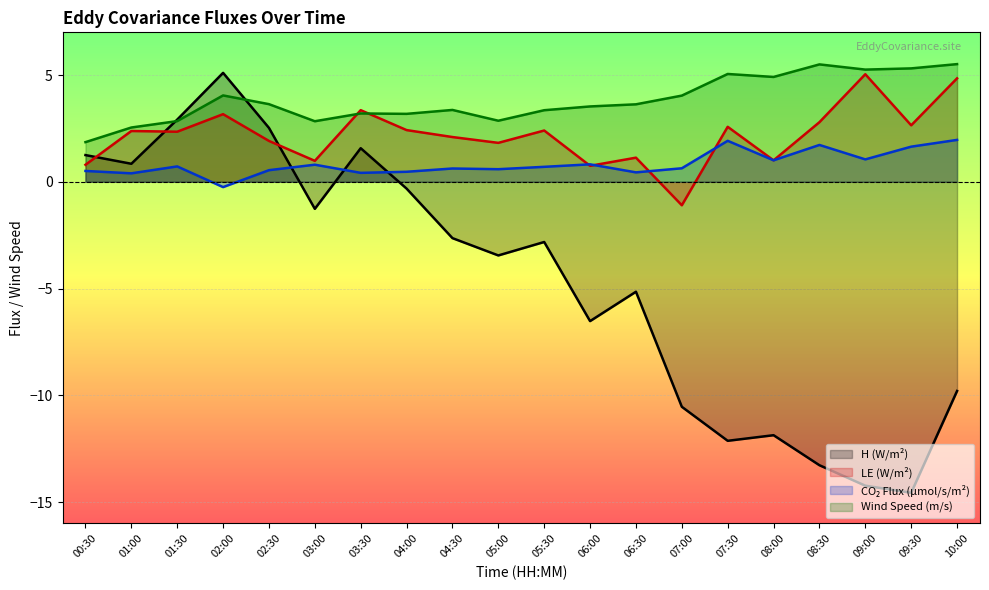

Is the value of co2_flux at 02:00 greater than the value of H at 09:30?

Yes